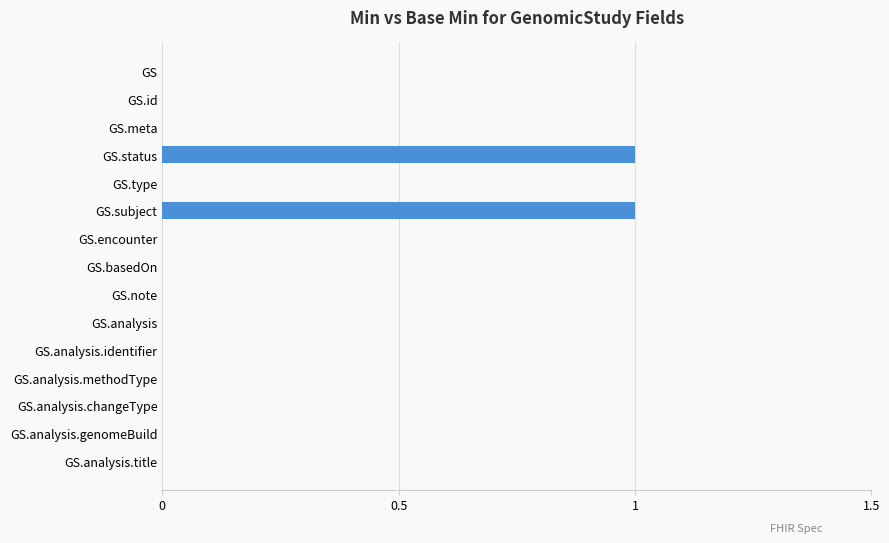

True or false: the data shows 1 at GS.meta.

False